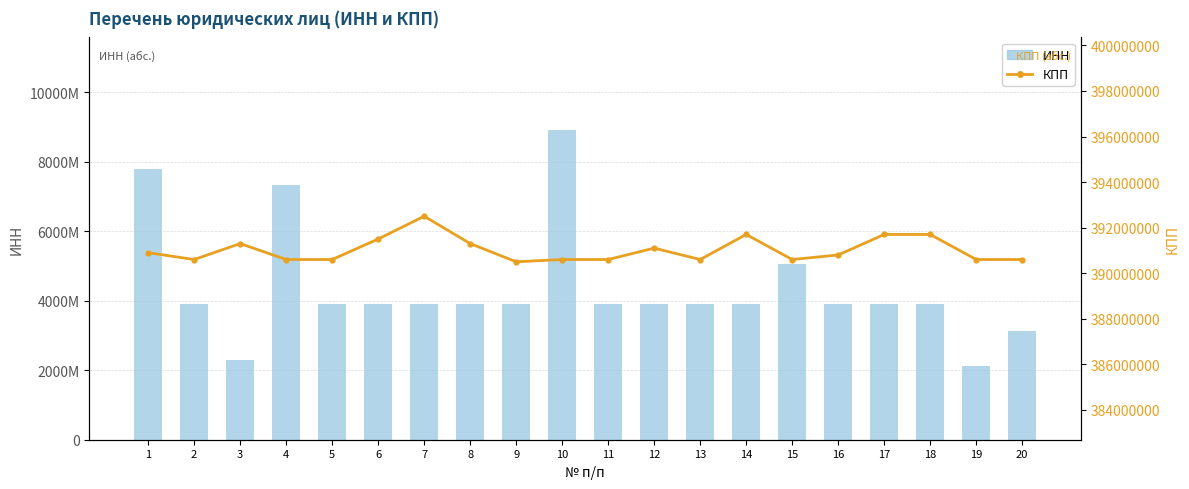

At how many categories does at least one series exceed 3590933031?

17